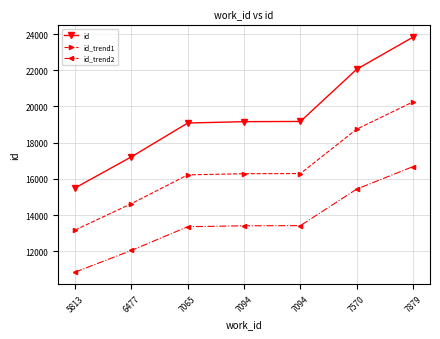

How many lines are shown in the chart?

3